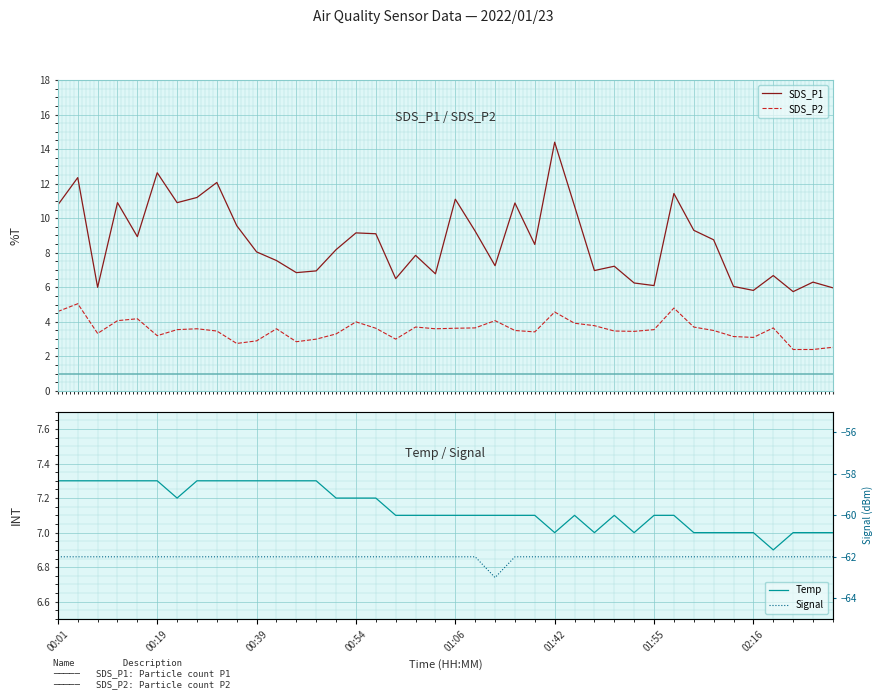

True or false: SDS_P2 and SDS_P1 cross at least once.

False